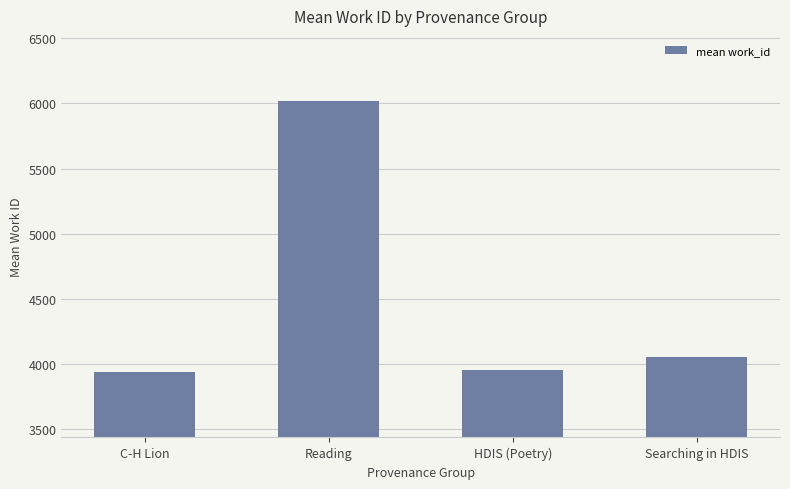

What is the minimum value shown in the chart?

3938